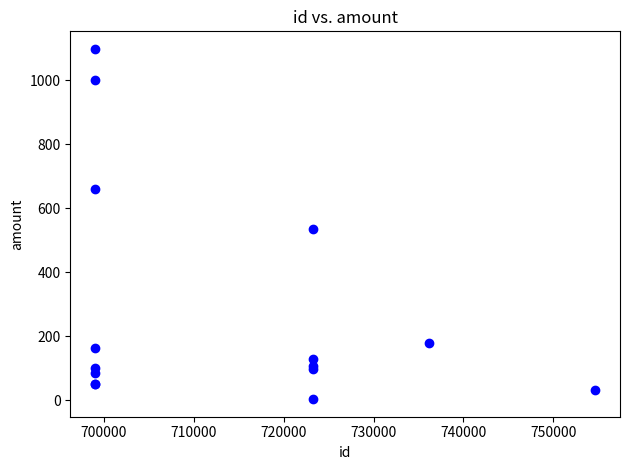

What Y value in the scatter plot is closest to 550?

535.9